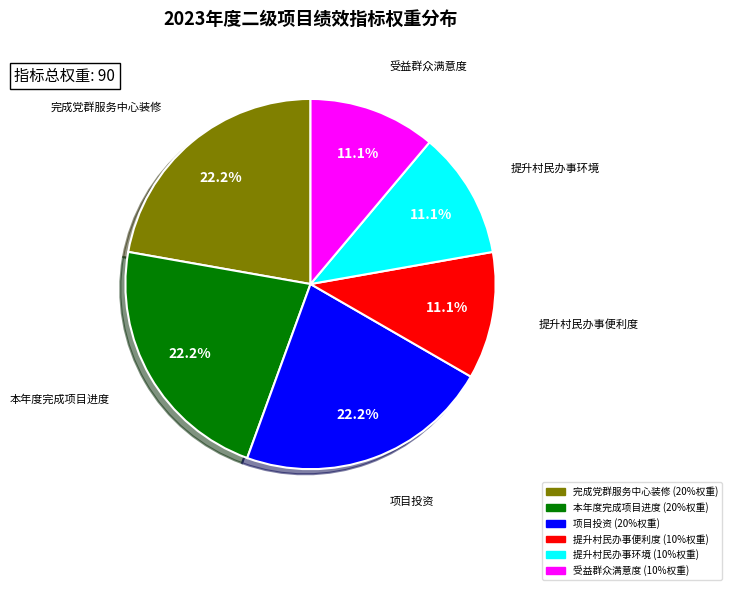

To the nearest percent, what portion does 完成党群服务中心装修 represent?

22%